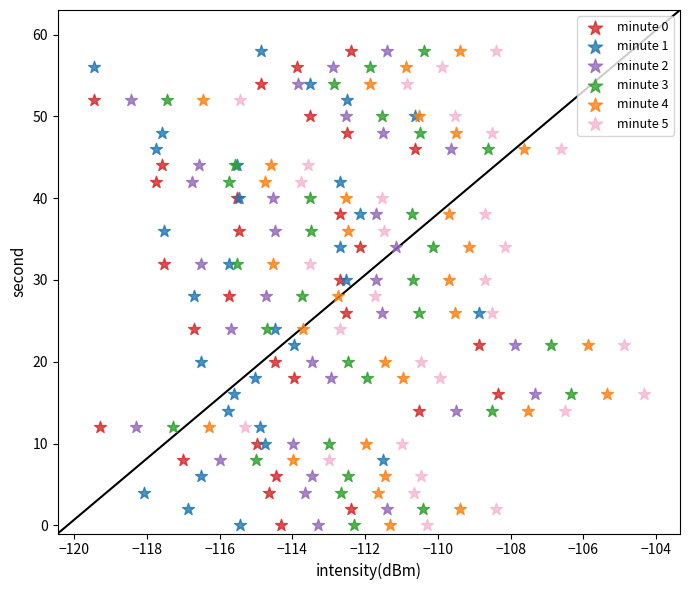

What are all the series names shown in the legend?

minute 0, minute 1, minute 2, minute 3, minute 4, minute 5